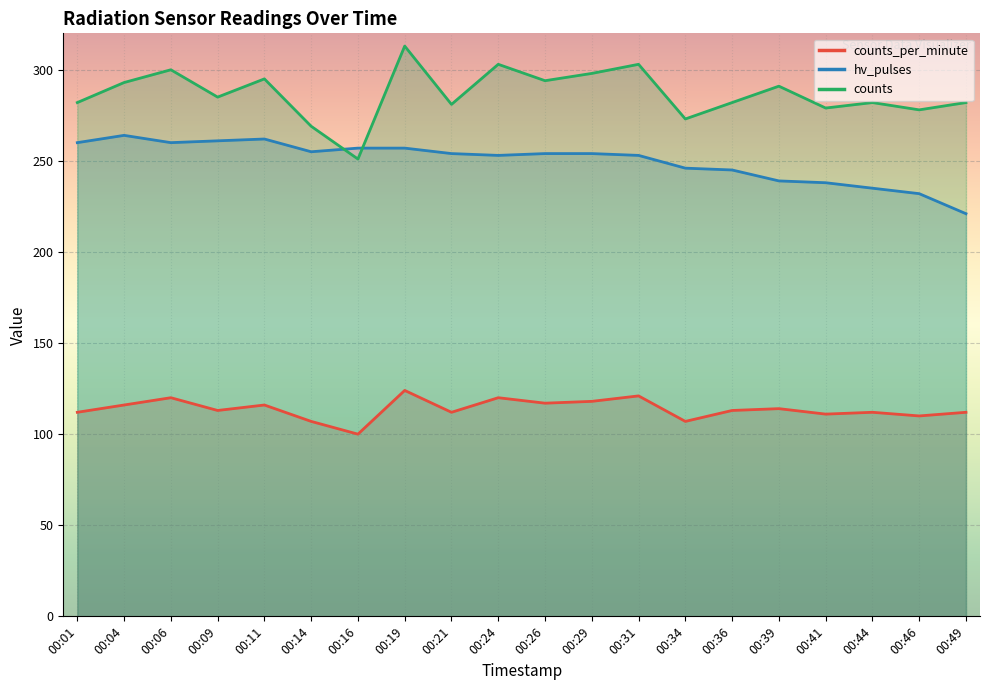

What is the minimum value shown in the chart?

100